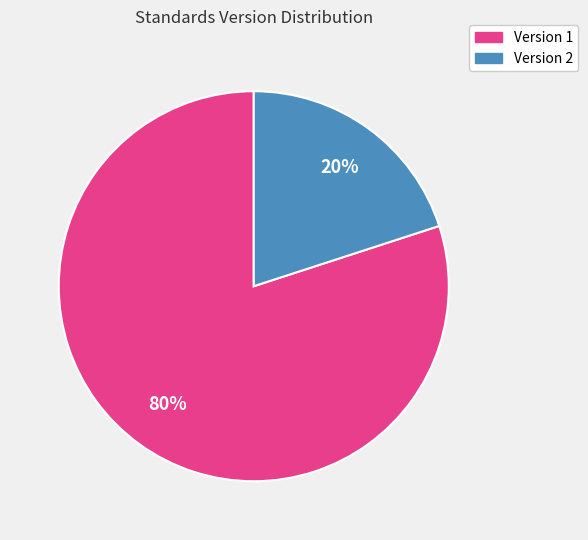

True or false: Version 1 accounts for 74% of the total.

False